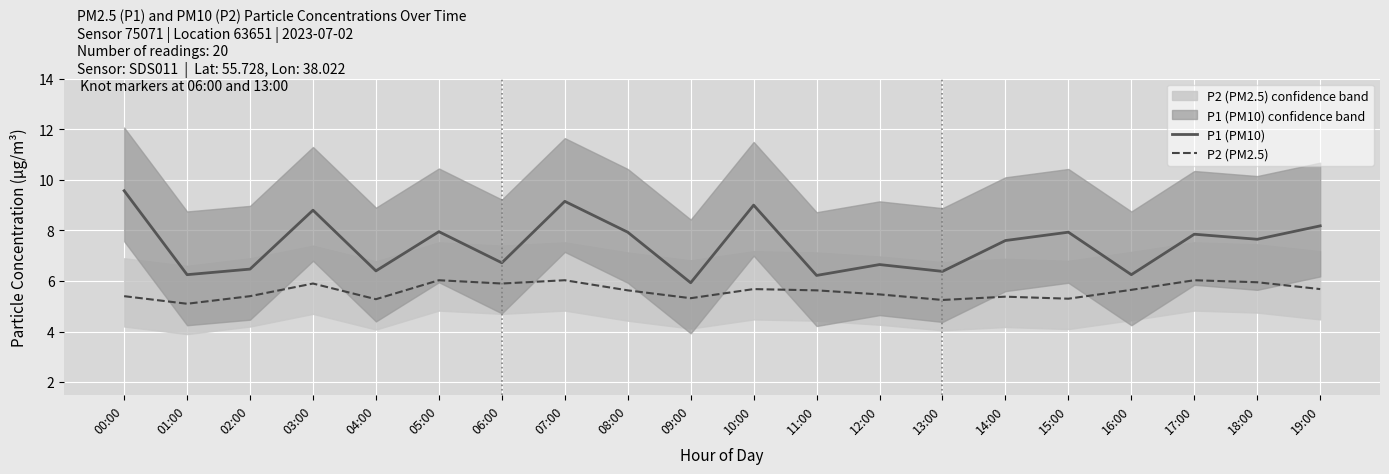

How many data points in P1 (PM10) are above 7?

11